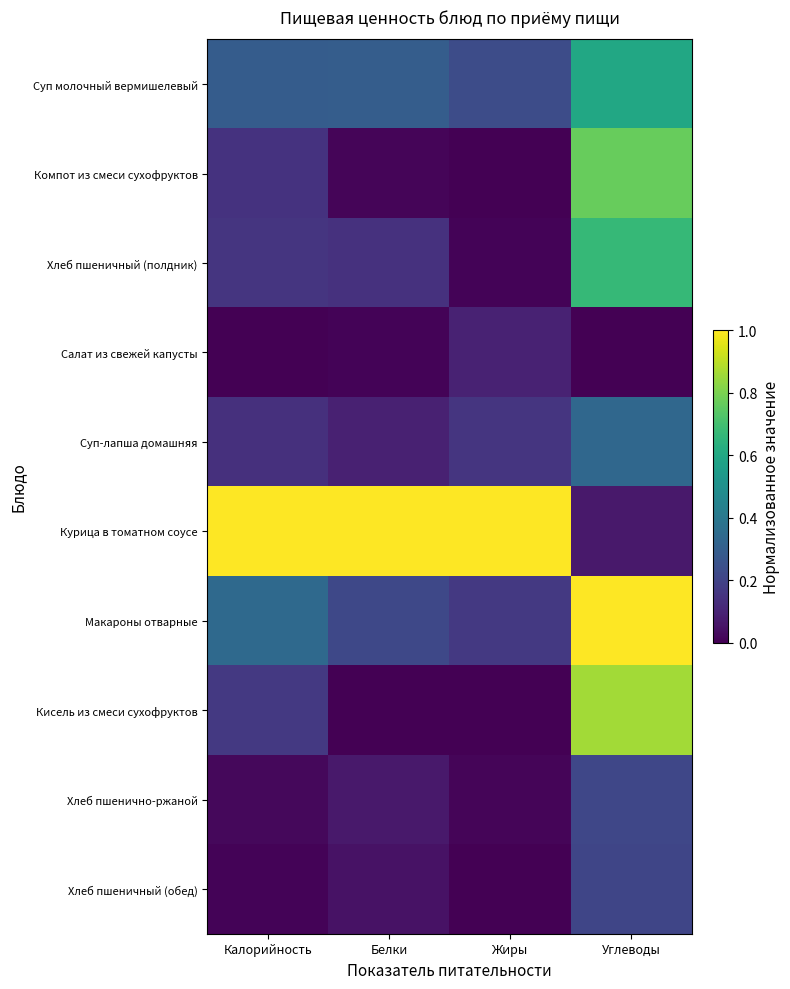

At which category is the sum across all series the highest?

Углеводы